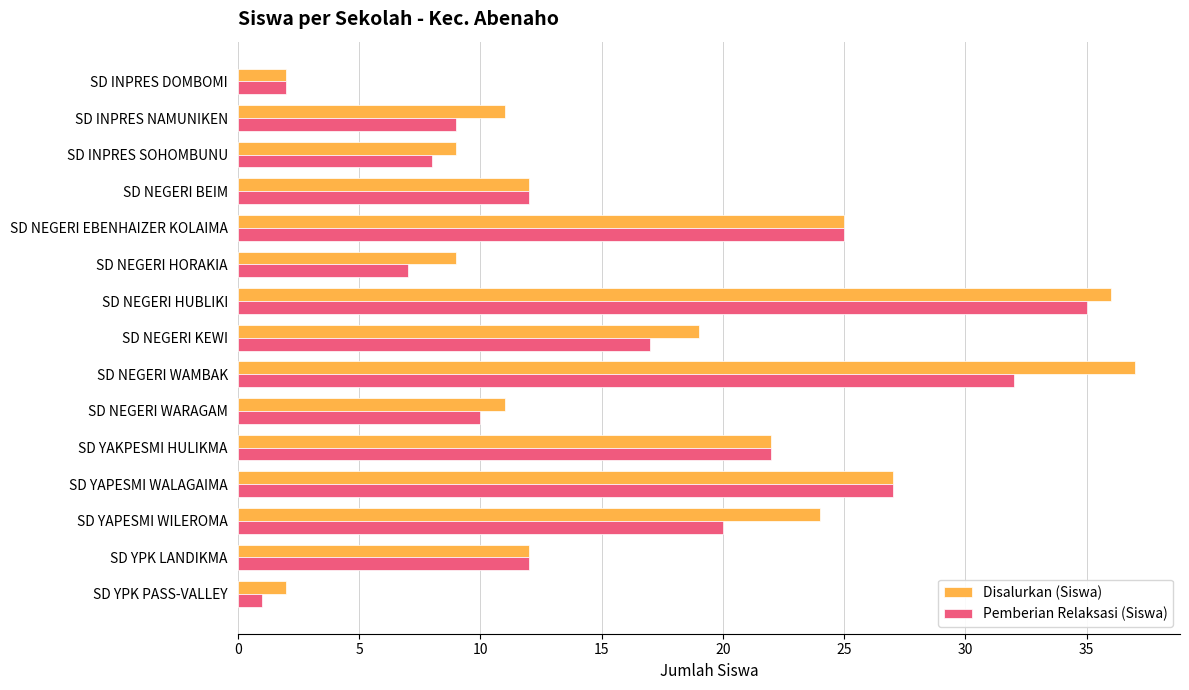

What is the sum of the Pemberian Relaksasi (Siswa) values at SD YAPESMI WILEROMA and SD NEGERI KEWI?

37